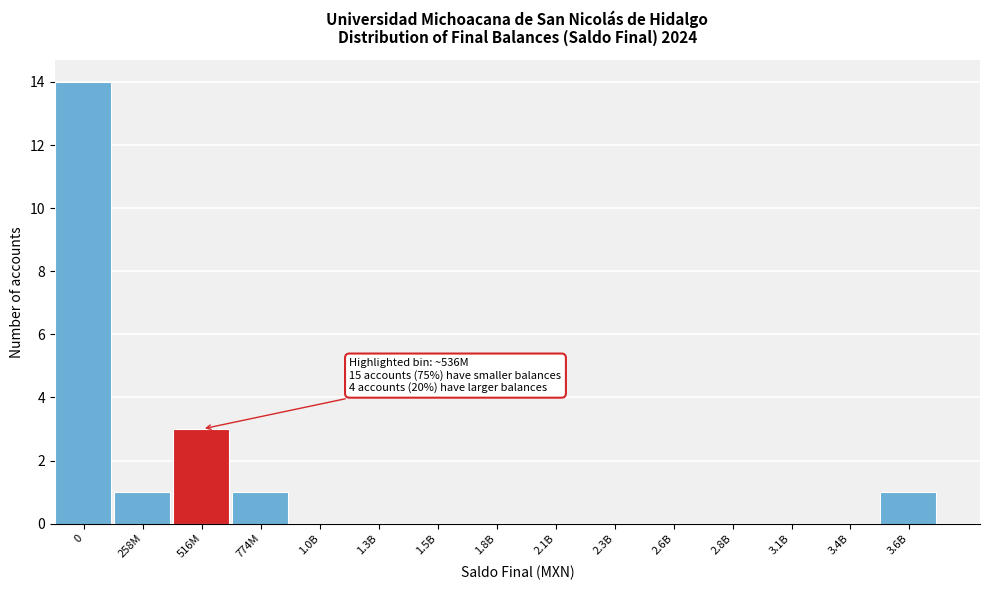

Reading right to left, transcribe all the data shown in this chart.

3.6B=1	3.4B=0	3.1B=0	2.8B=0	2.6B=0	2.3B=0	2.1B=0	1.8B=0	1.5B=0	1.3B=0	1.0B=0	774M=1	516M=3	258M=1	0=14